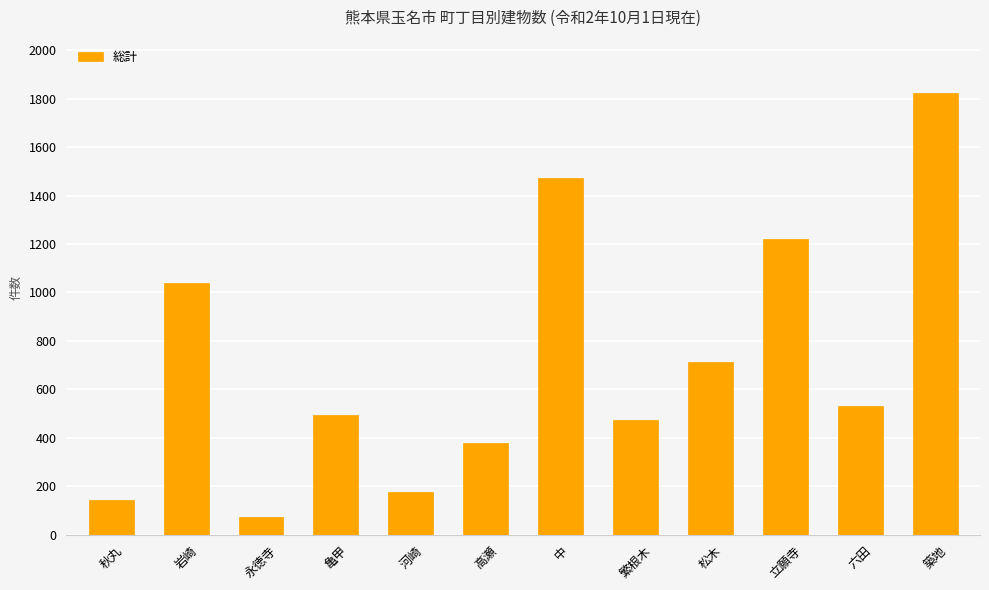

What is the label of the 1st bar from the right?

築地